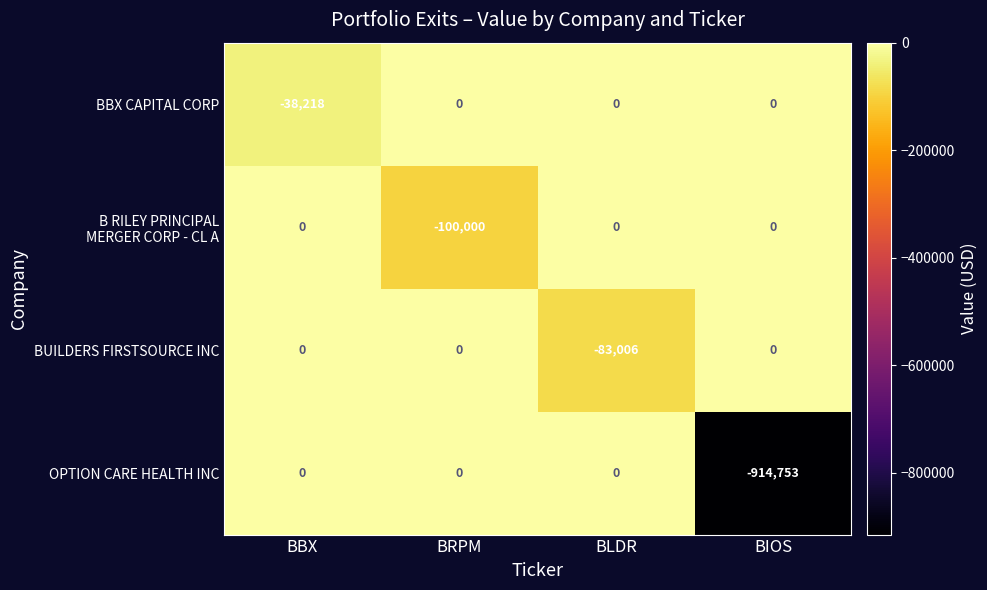

At which category is the sum across all series the highest?

BBX